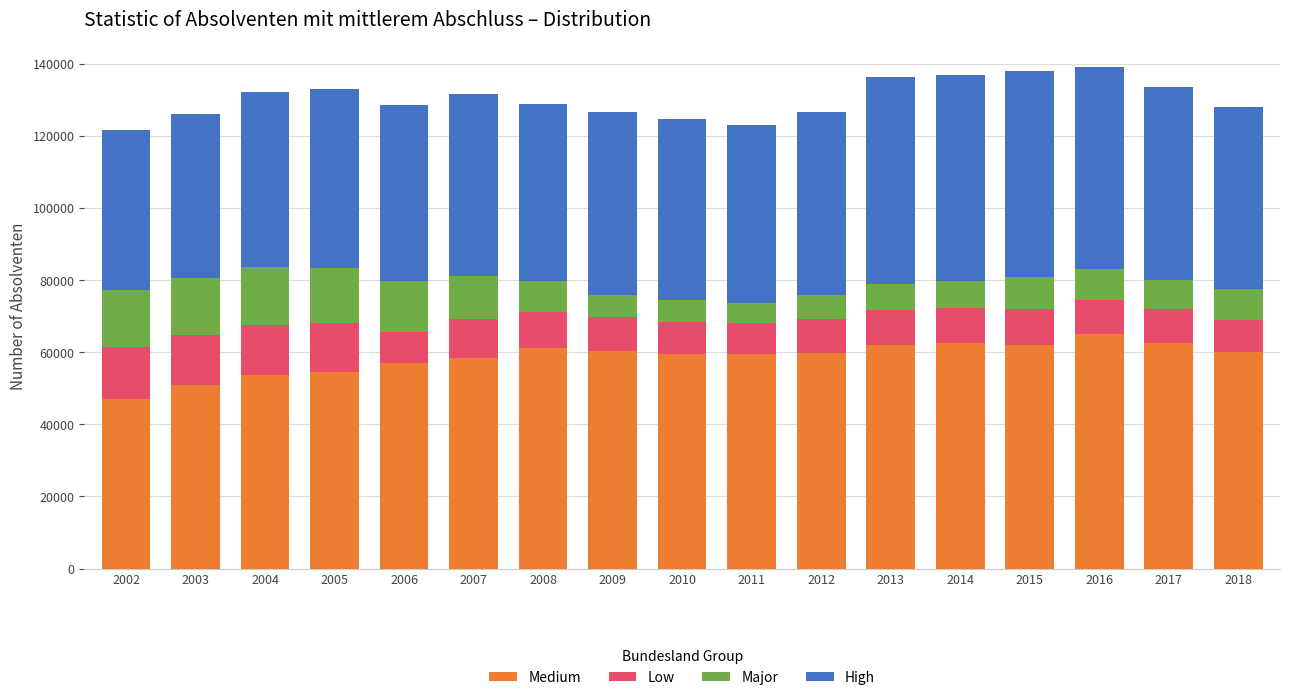

What is the highest value of the Medium series?

65039